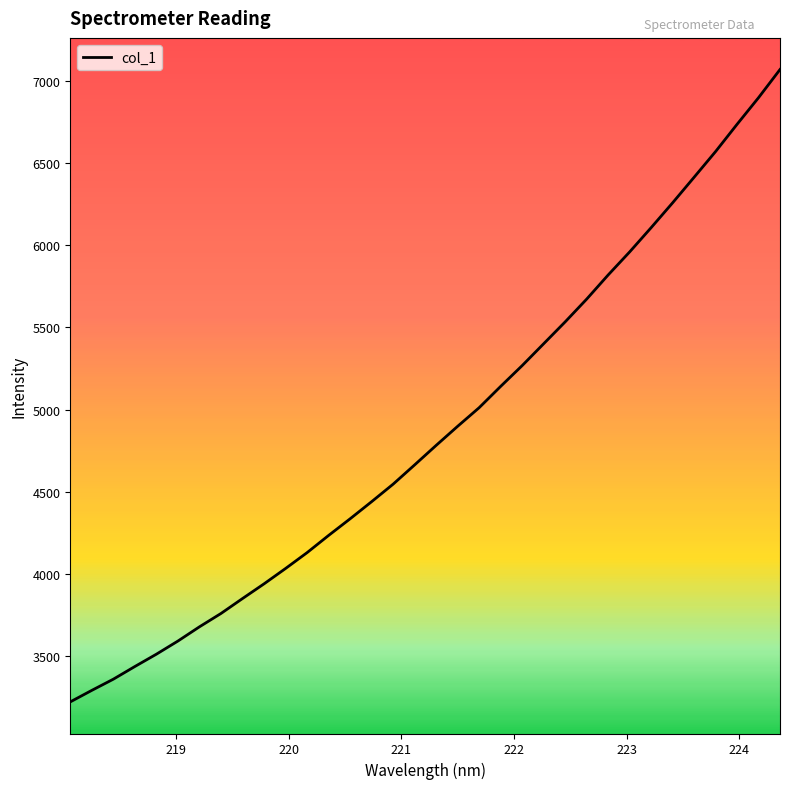

How many lines are shown in the chart?

1